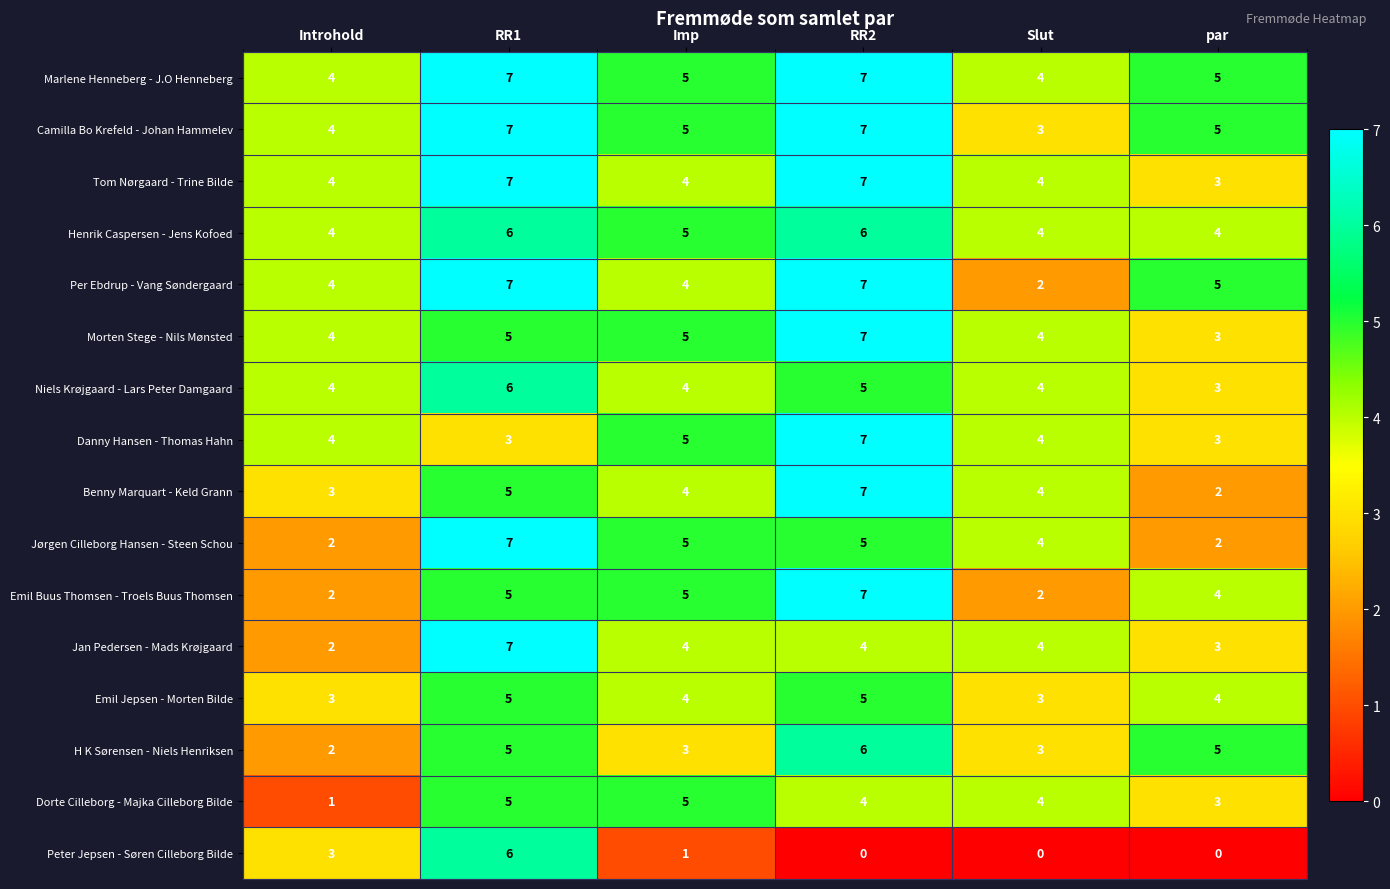

Which series changed the most between Introhold and RR2?

Emil Buus Thomsen - Troels Buus Thomsen